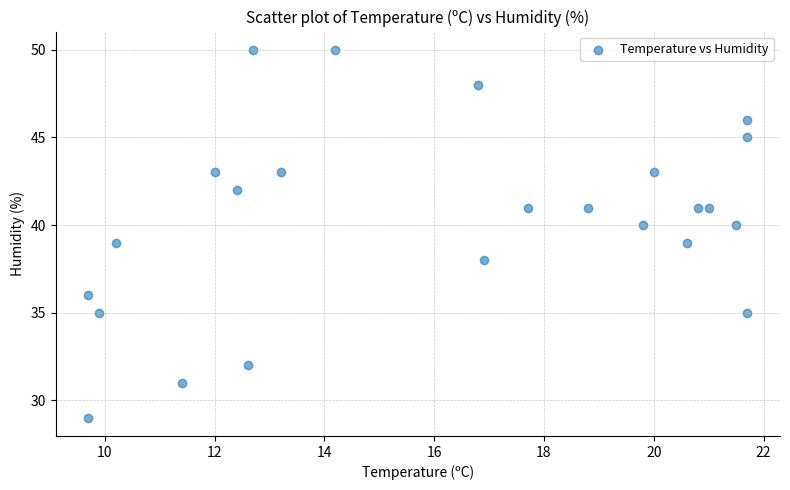

What is the range of Y values (max minus min)?

21